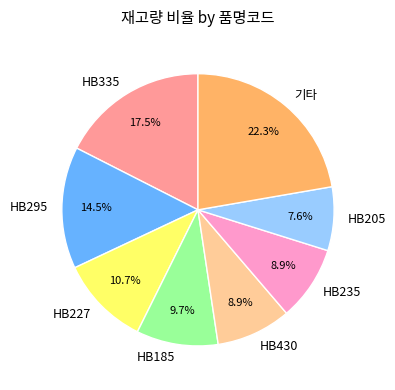

Is there a majority slice in this chart?

No